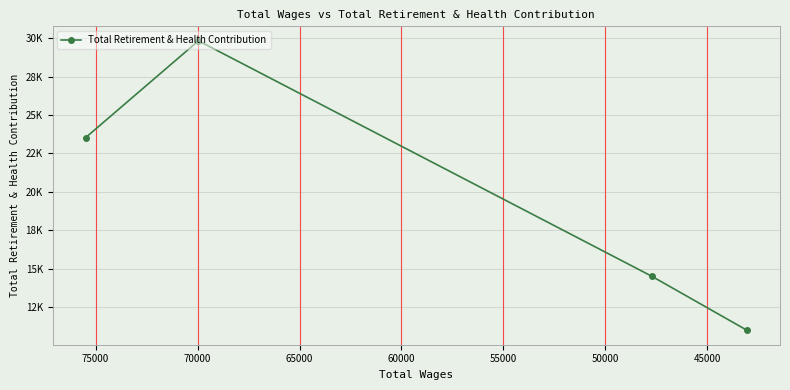

What is the ratio of the value at 55000 to the value at 45000?

0.4